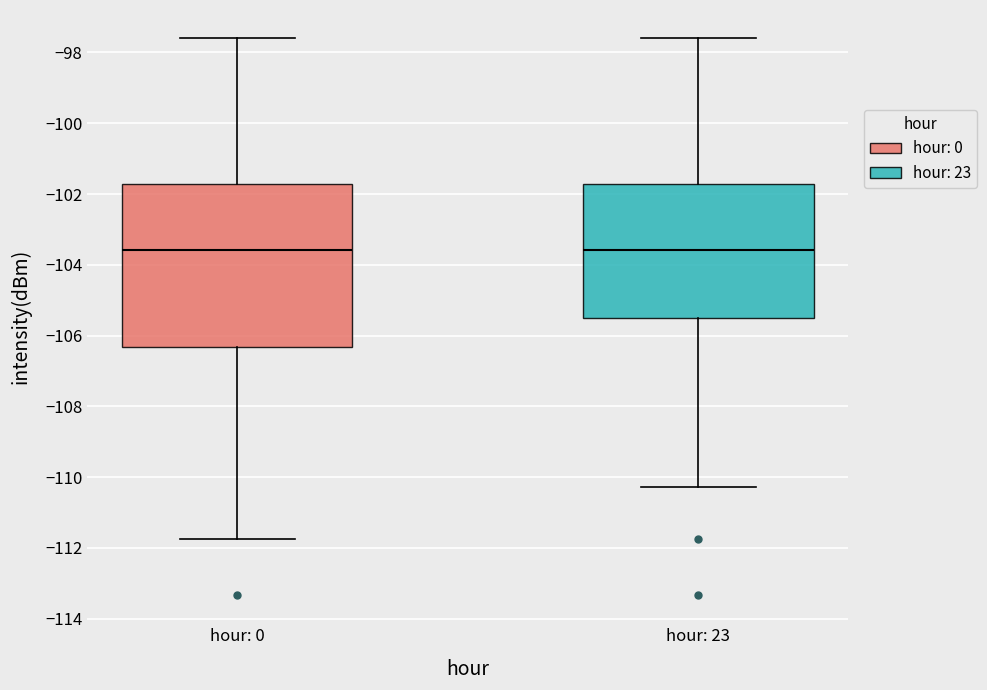

Reading left to right, transcribe this box plot: for each box, give where its median line is, the range the box spans, and where its two whiskers end, as read against the y-axis. The values are not printed on the chart, so give them approximately, as read against the axis.

hour: 0: median -103.6, box -106.4 to -101.8, whiskers -111.8 to -97.6
hour: 23: median -103.6, box -105.6 to -101.8, whiskers -110.2 to -97.6